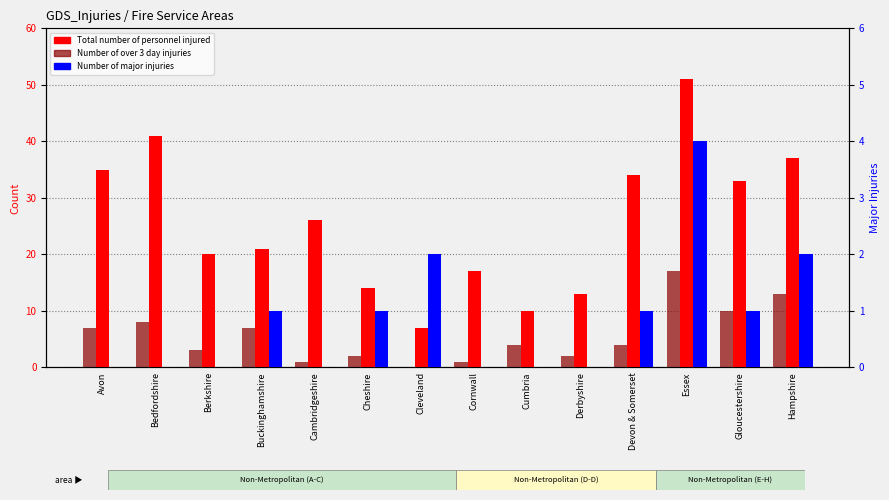

List the labels in order of Total number of personnel injured value, smallest first.

Cleveland, Cumbria, Derbyshire, Cheshire, Cornwall, Berkshire, Buckinghamshire, Cambridgeshire, Gloucestershire, Devon & Somerset, Avon, Hampshire, Bedfordshire, Essex